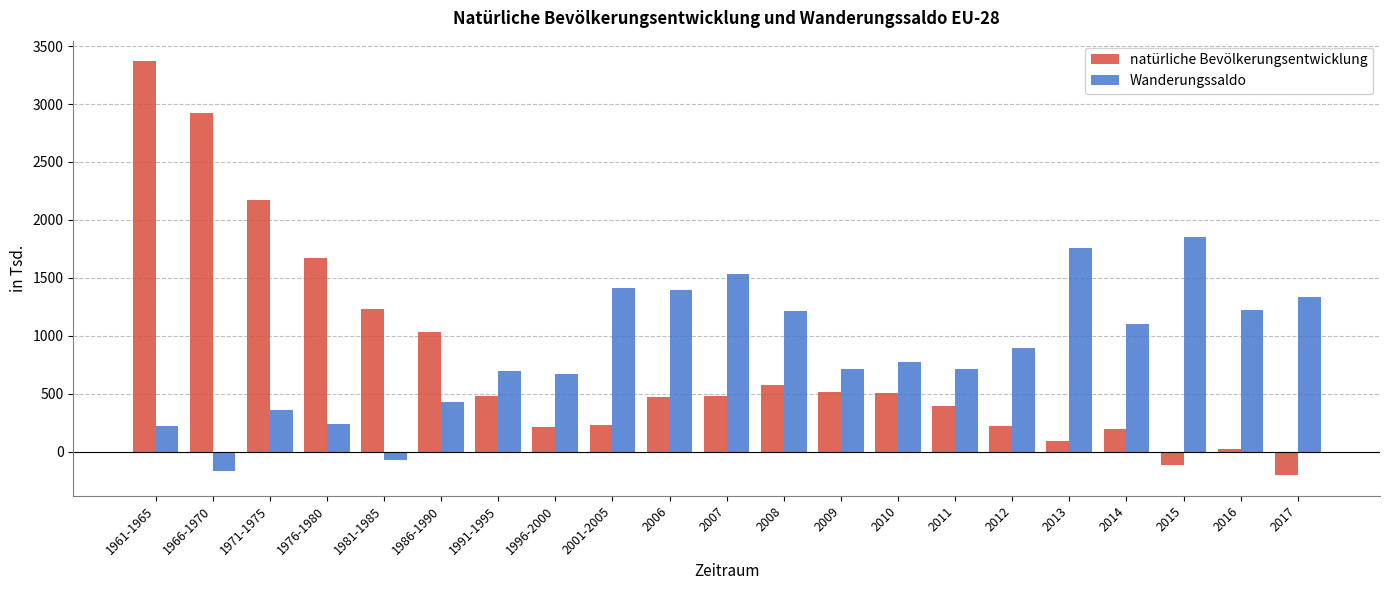

Is the value of Wanderungssaldo at 1971-1975 greater than the value of natürliche Bevölkerungsentwicklung at 2014?

Yes